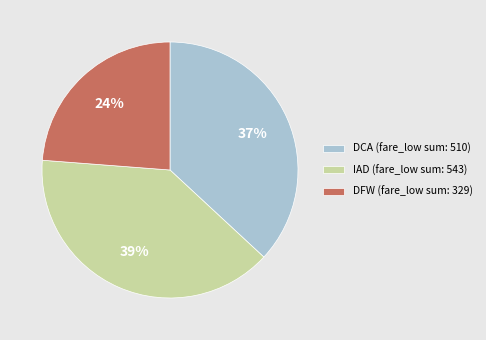

Does DFW (fare_low sum: 329) represent more than half of the total?

No